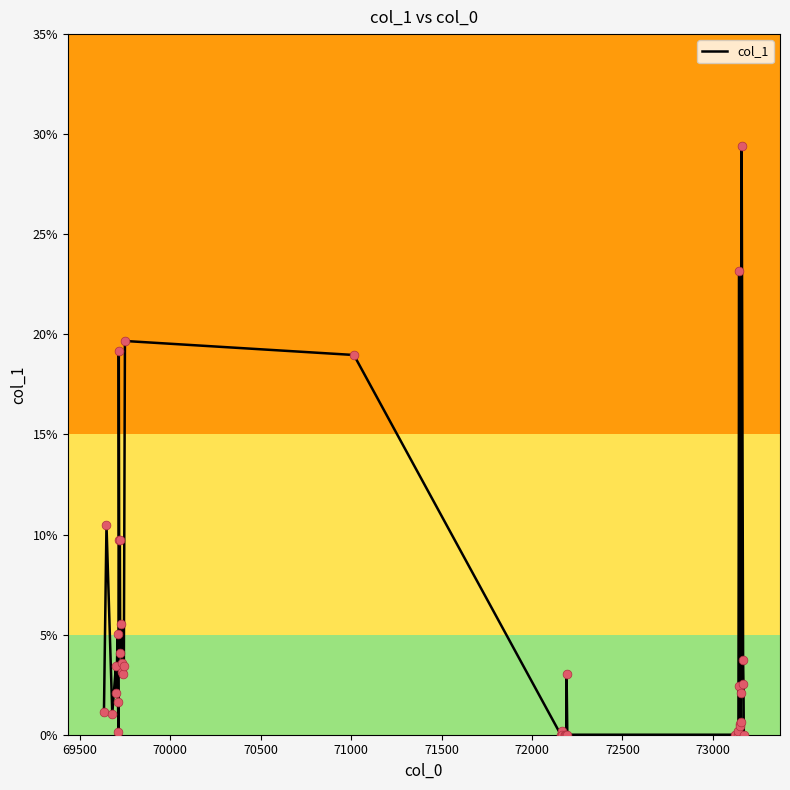

What is the maximum value shown in the chart?

29.4